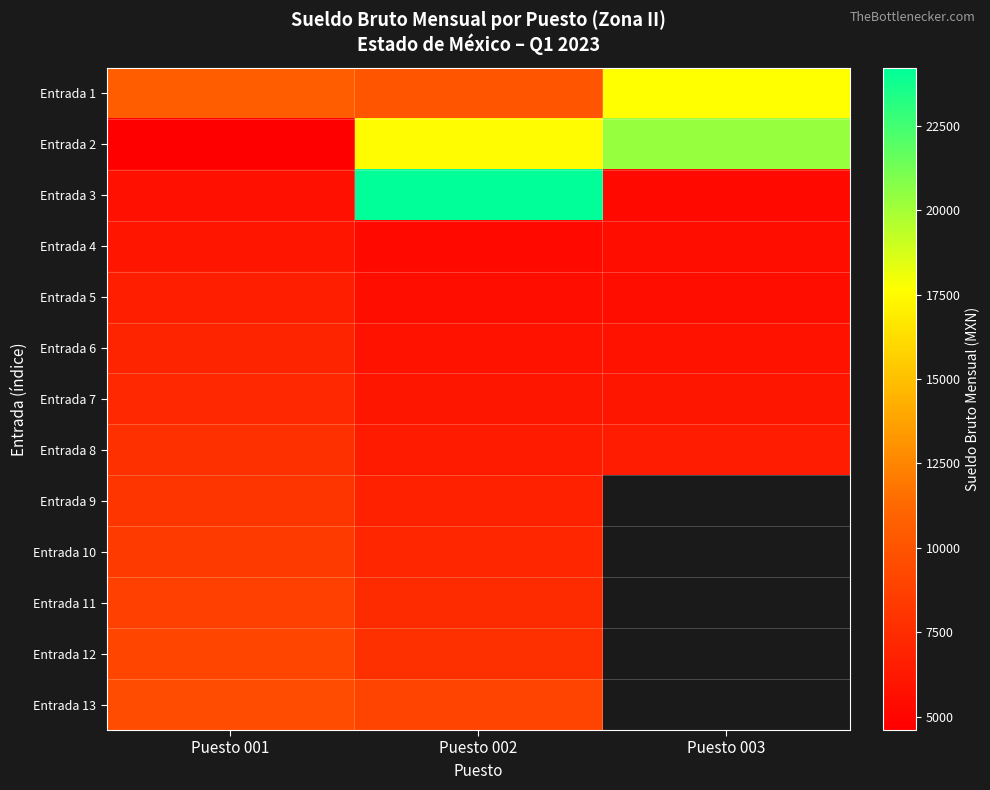

Between Puesto 001 and Puesto 003, which series saw the biggest shift?

Entrada 2